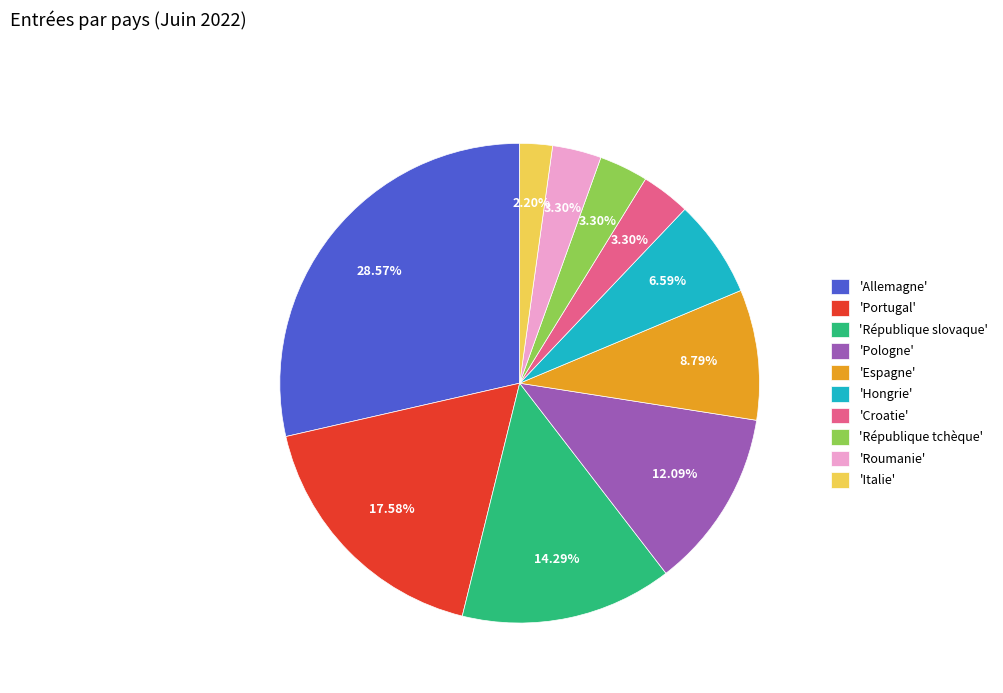

Is there a majority slice in this chart?

No